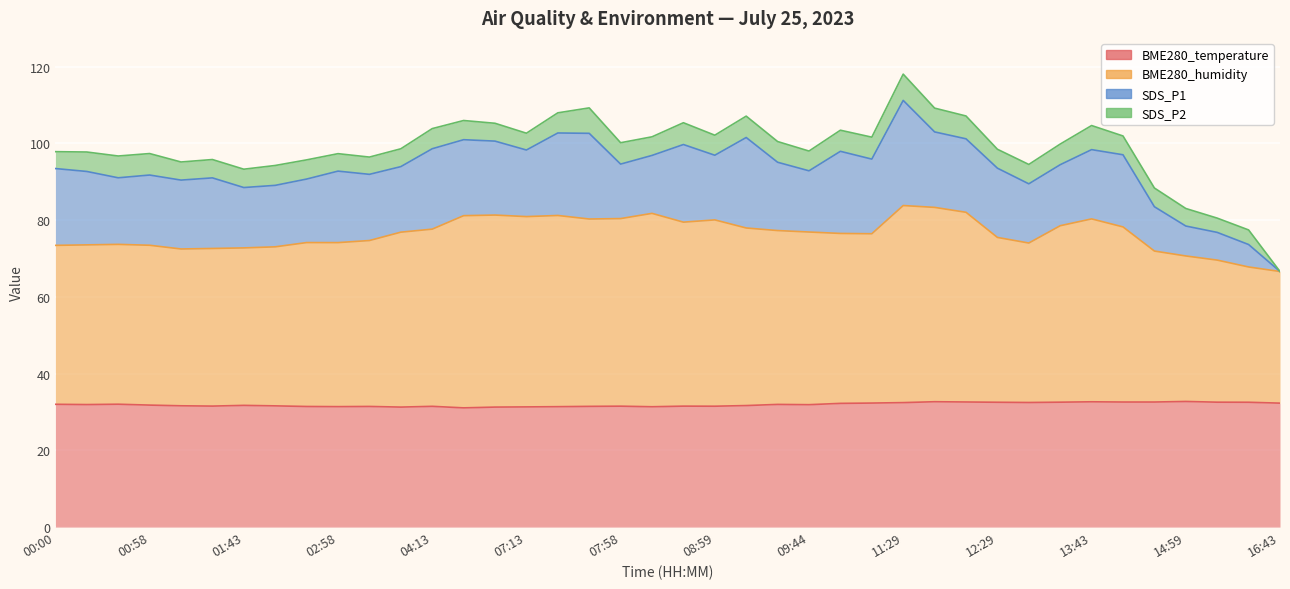

Does the chart display data point markers on the line(s)?

No